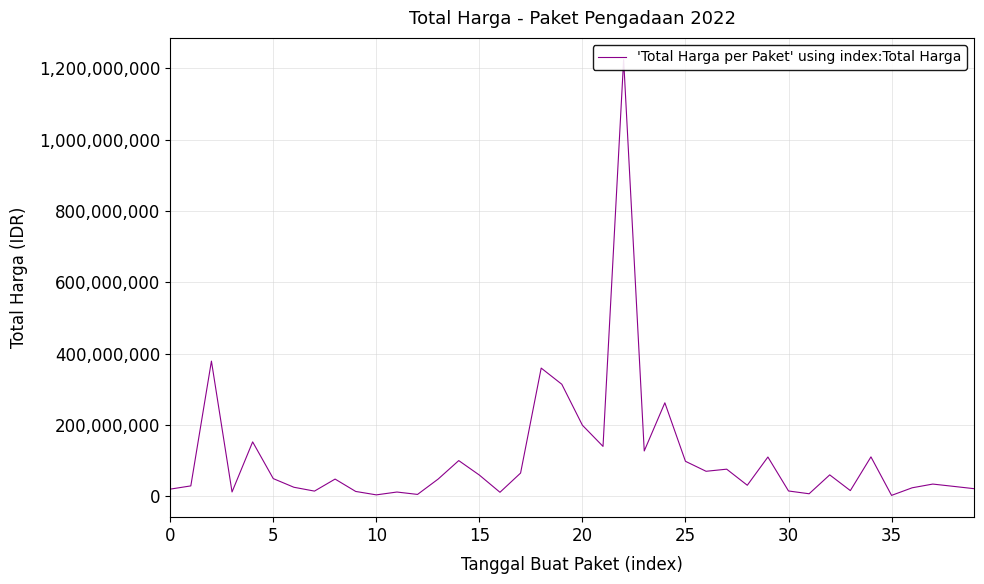

What is the label of the 29th point from the right?

11